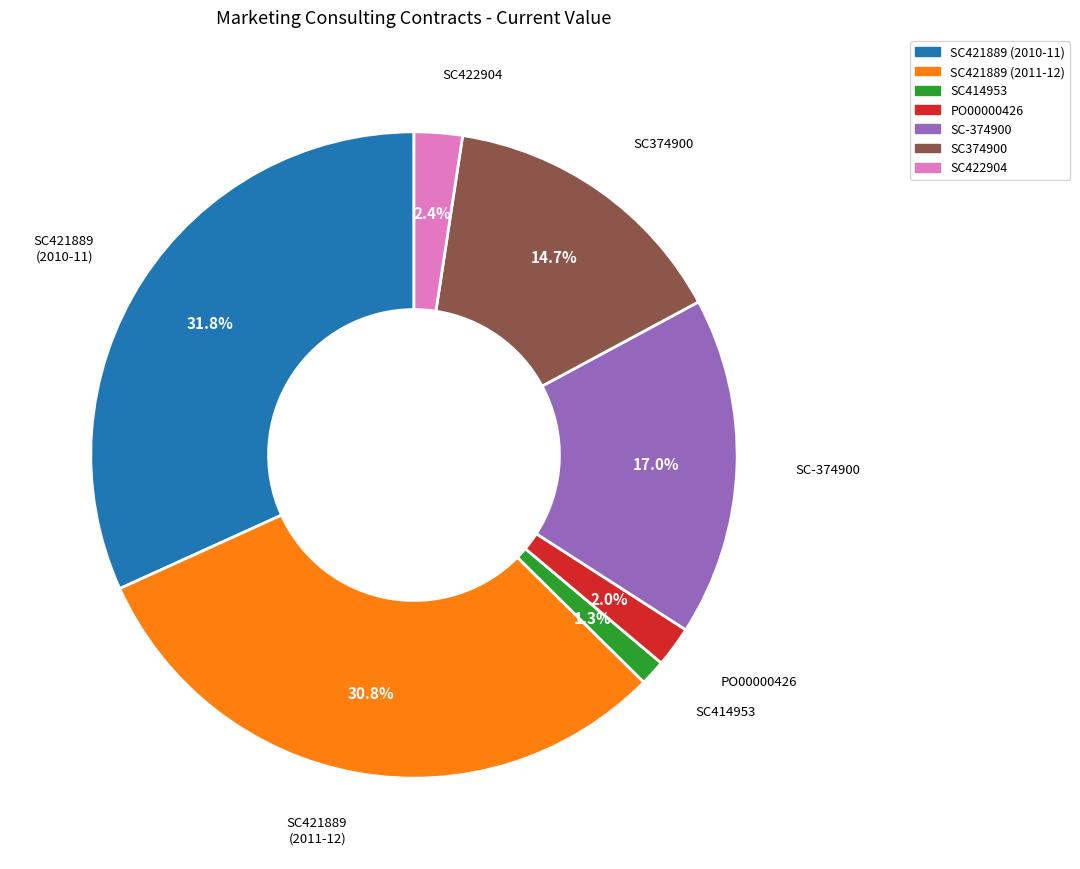

Count the number of slices in the pie.

7